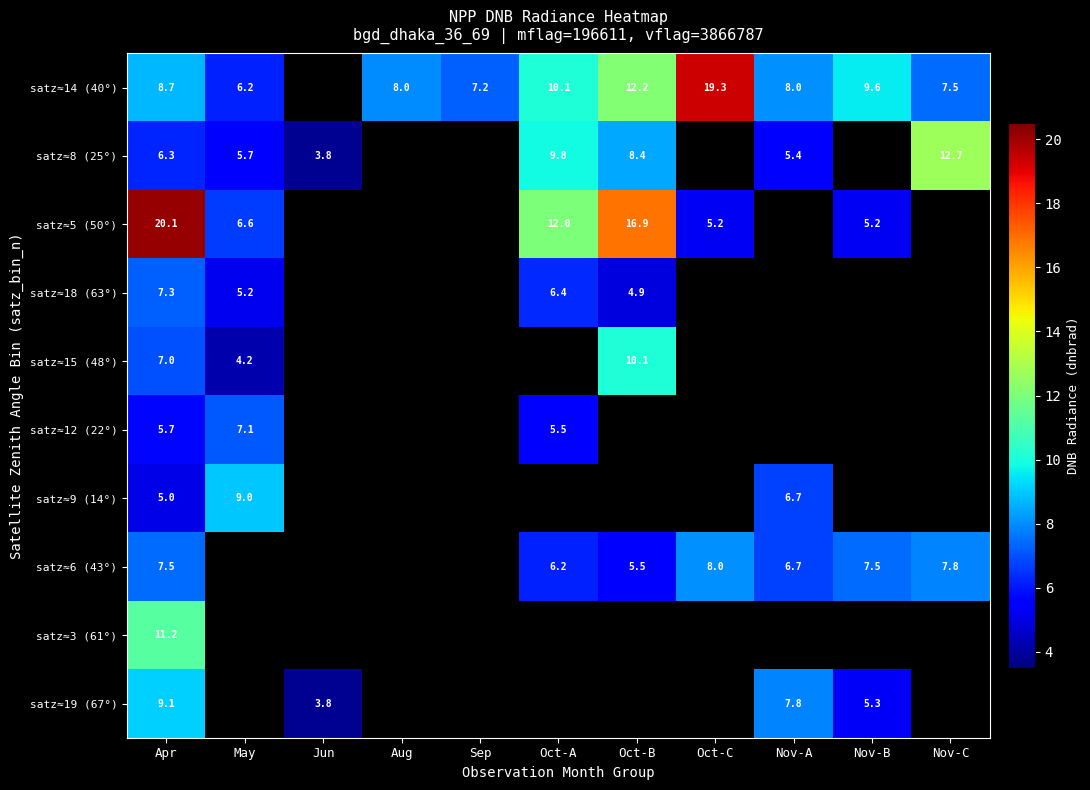

Which category has the highest value across all series?

Apr